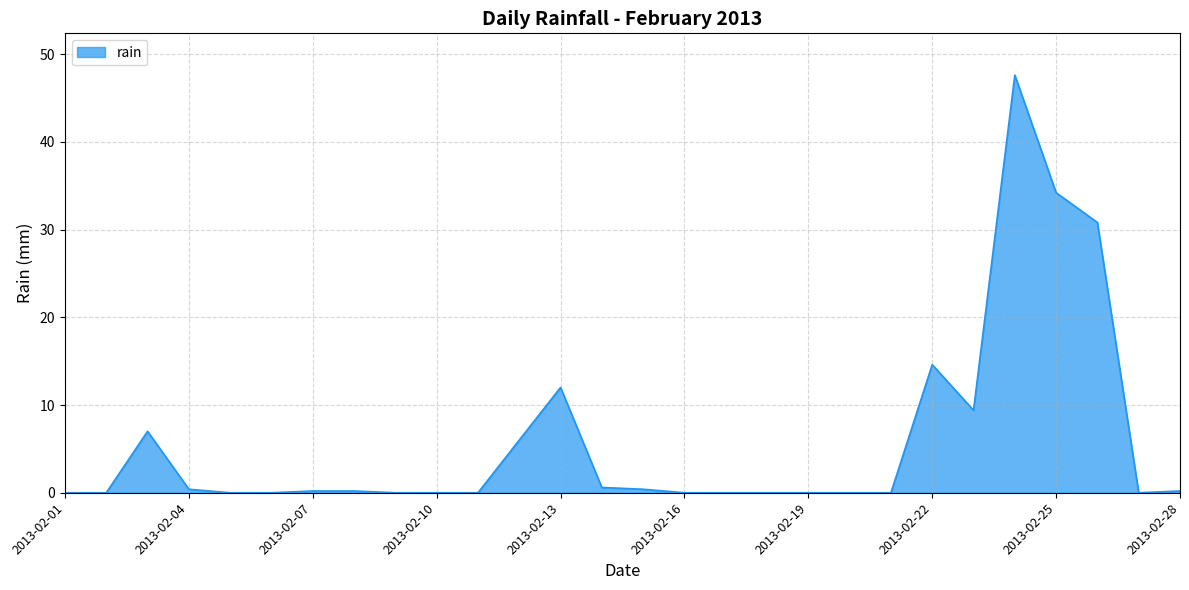

How many series are shown in this chart?

1